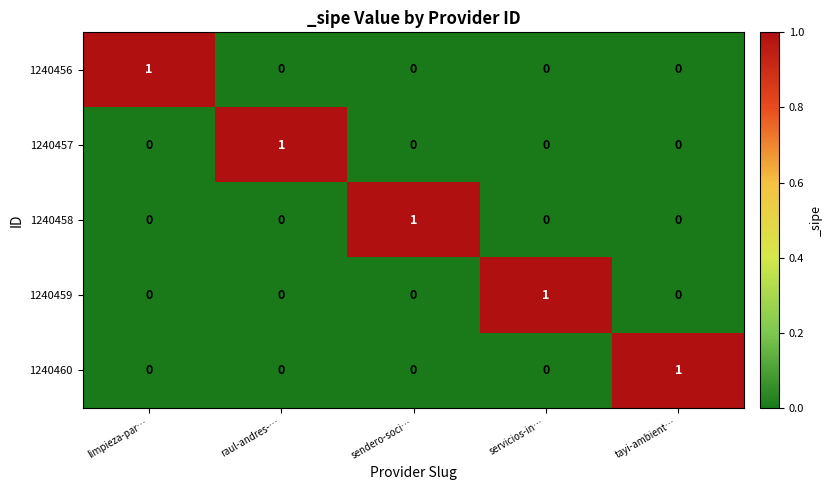

How many 1240457 values are between 0 and 1?

5